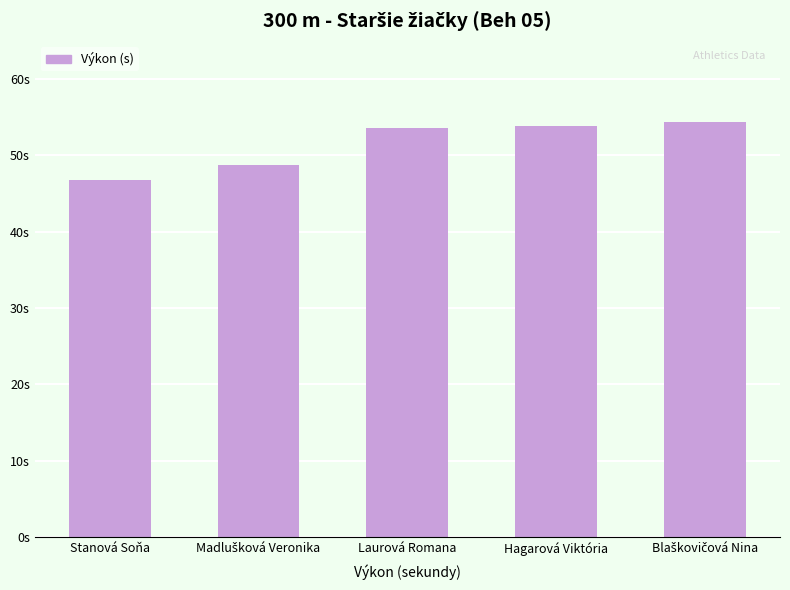

Are the bars horizontal?

No